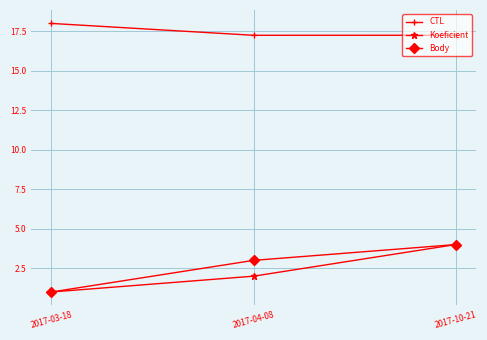

Does the chart display data point markers on the line(s)?

Yes